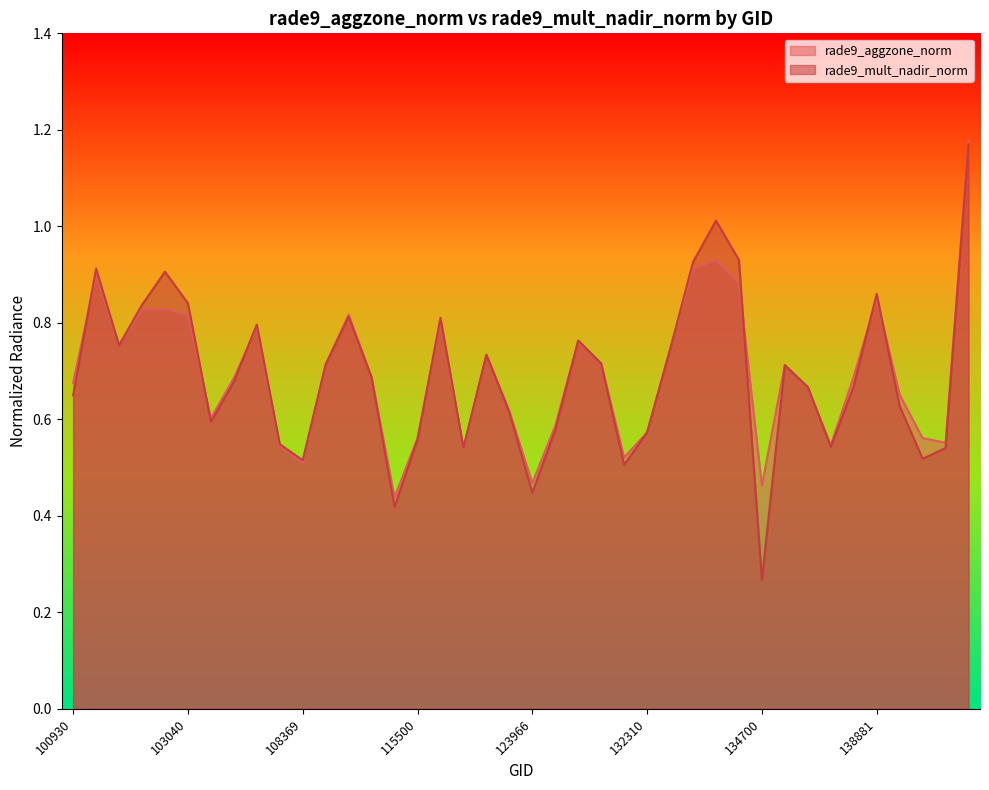

How many interior local valleys does the rade9_aggzone_norm series have?

10